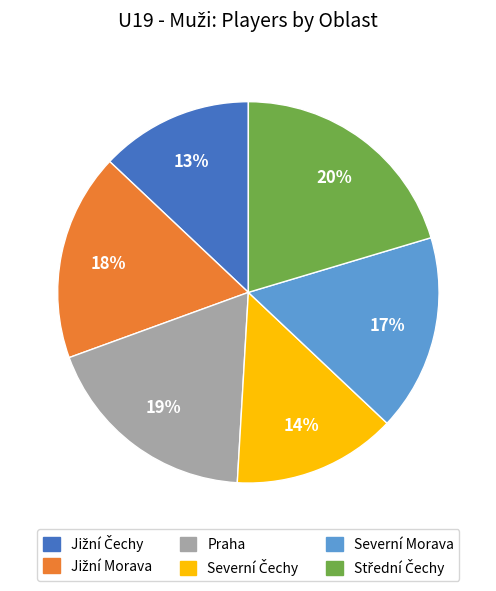

To the nearest percent, what is the average slice percentage?

17%